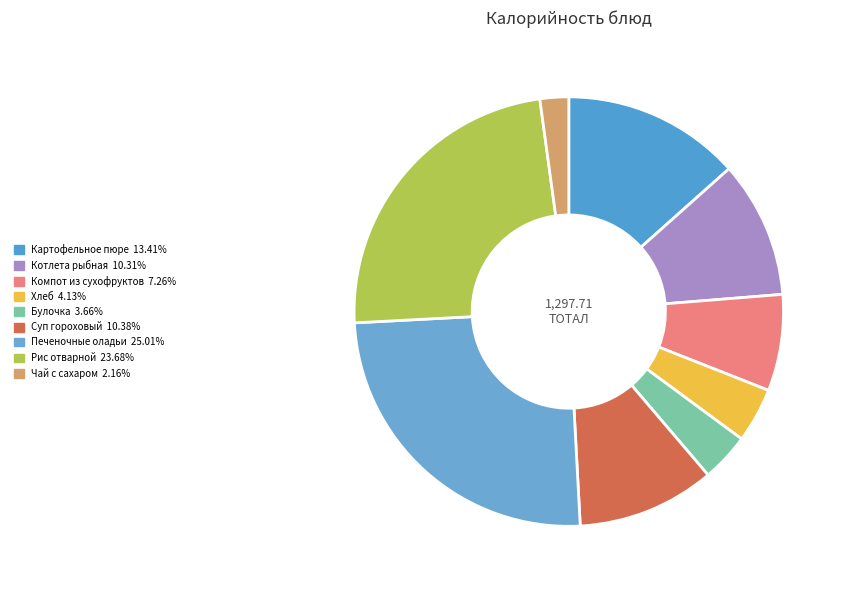

To the nearest percent, what is the difference between the largest and smallest slice percentages?

23%